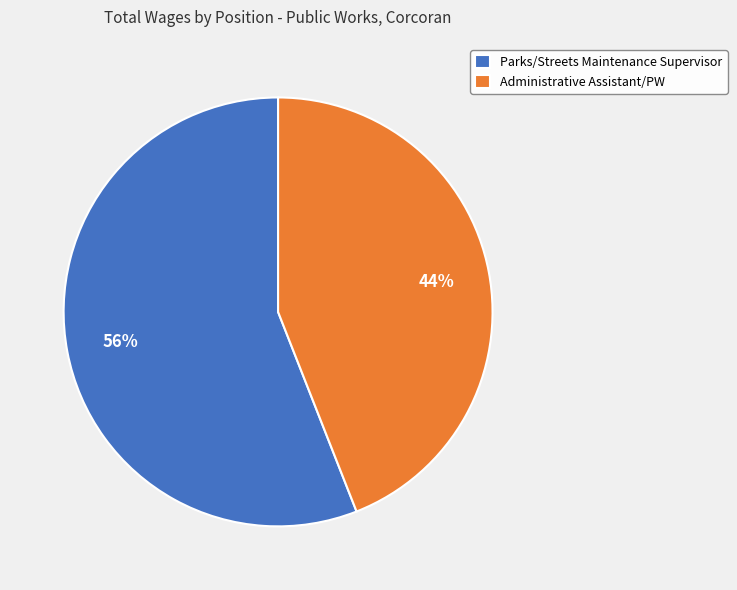

To the nearest percent, what is the average slice percentage?

50%